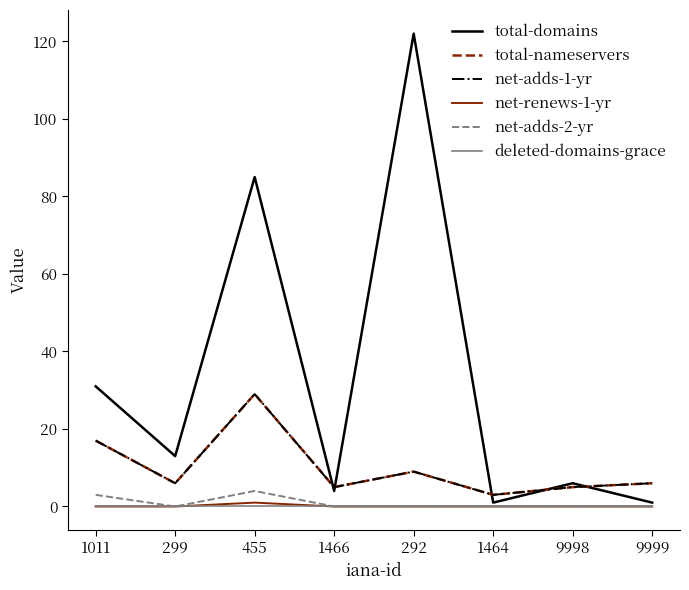

At which label is net-renews-1-yr closest to 0?

1011